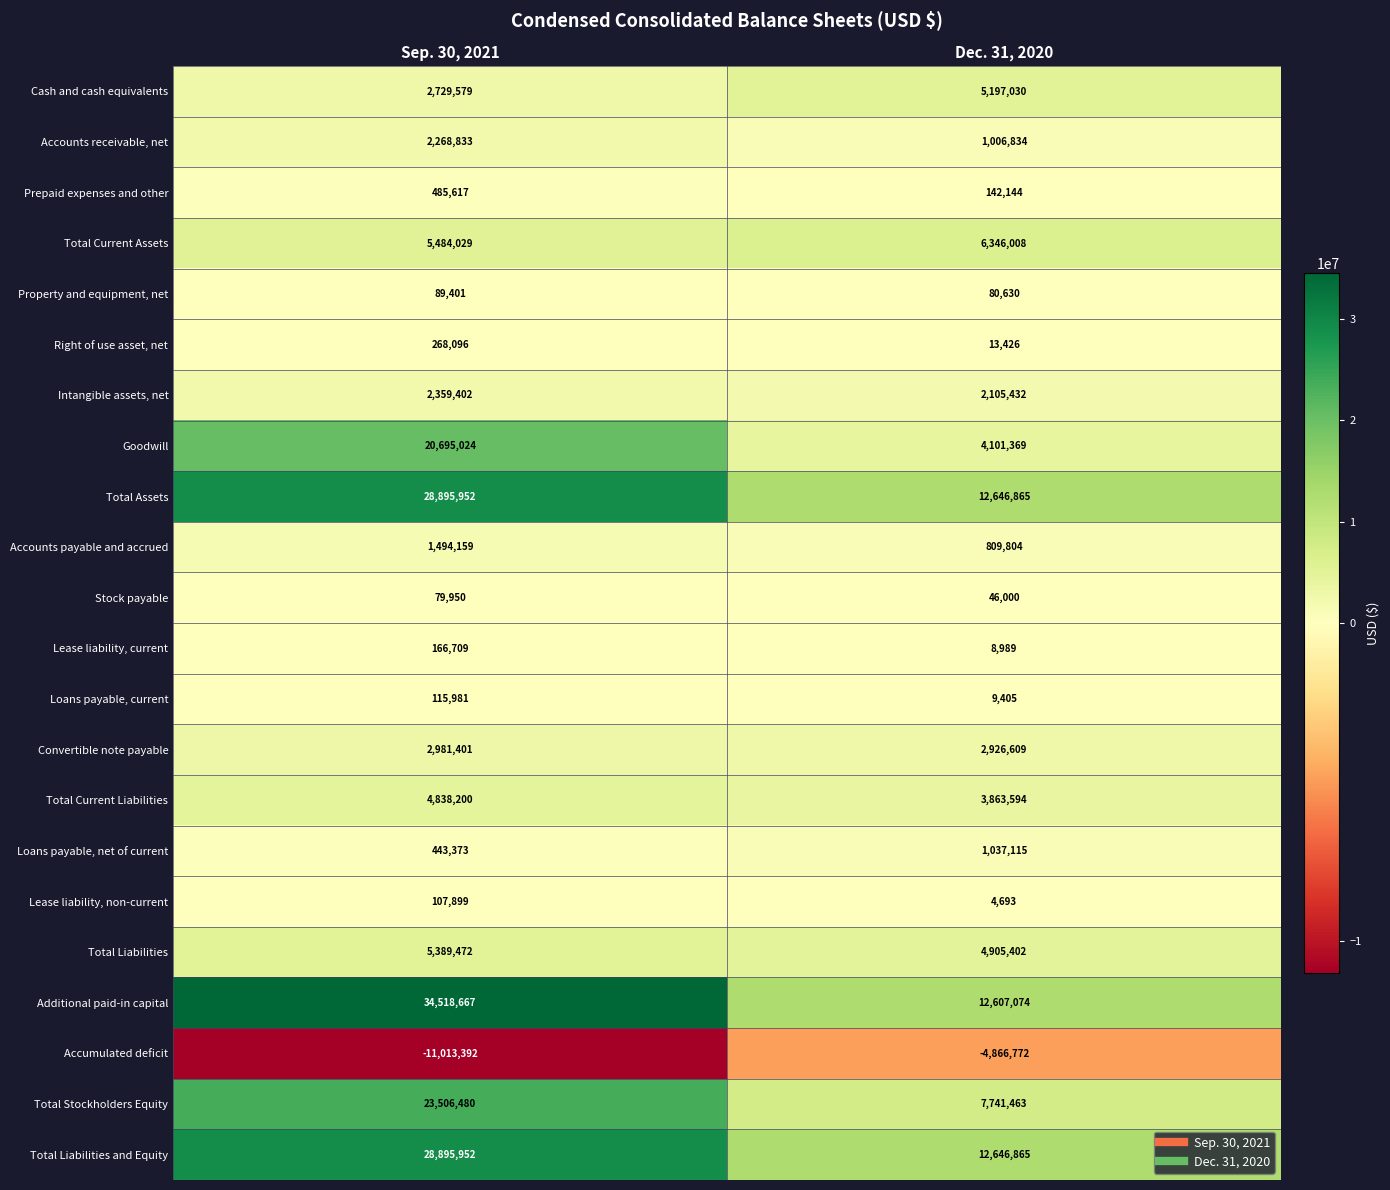

What is the difference between the maximum and minimum values in the Stock payable series?

33950